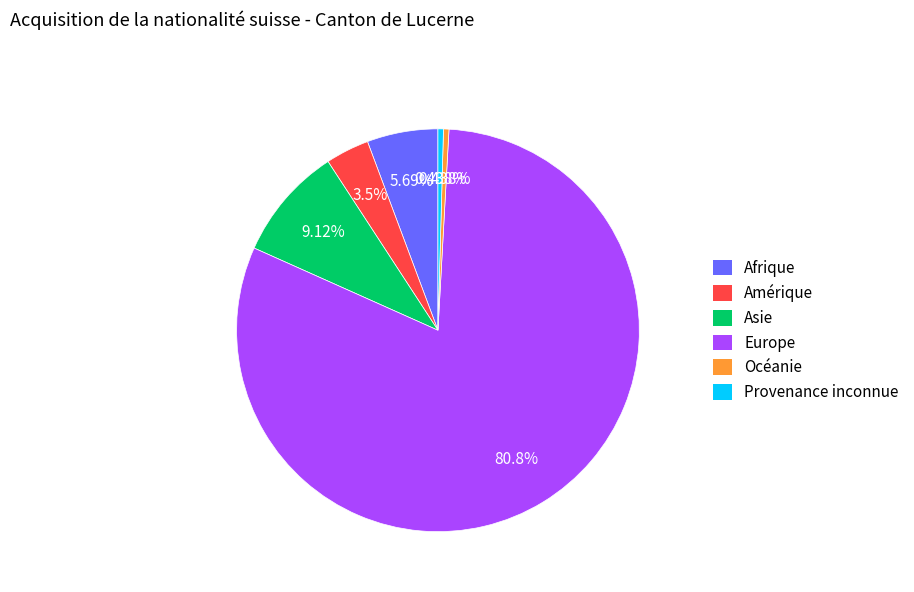

To the nearest percent, what is the difference between the largest and smallest slice percentages?

80%